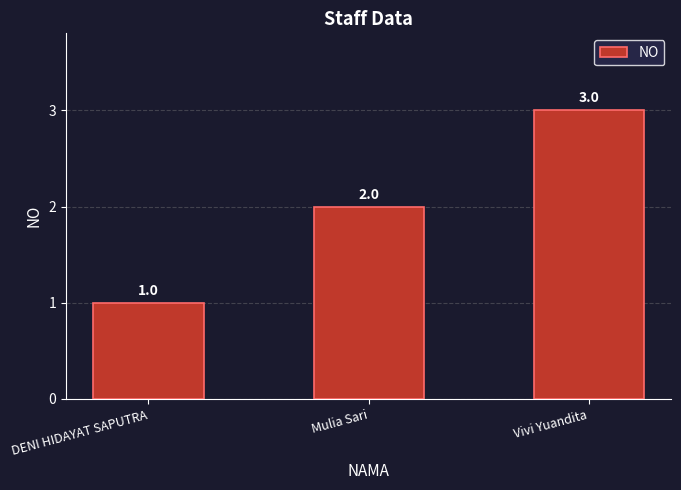

What is the sum of the values at Vivi Yuandita and DENI HIDAYAT SAPUTRA?

4